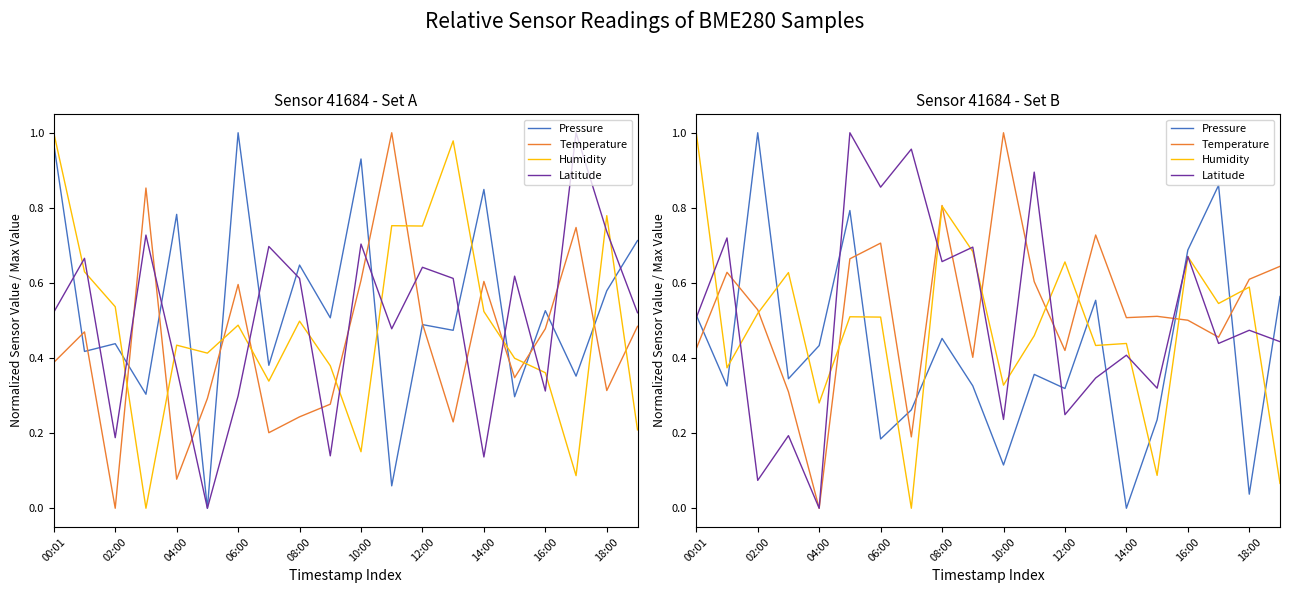

At which category does the chart reach its minimum across all series?

14:00